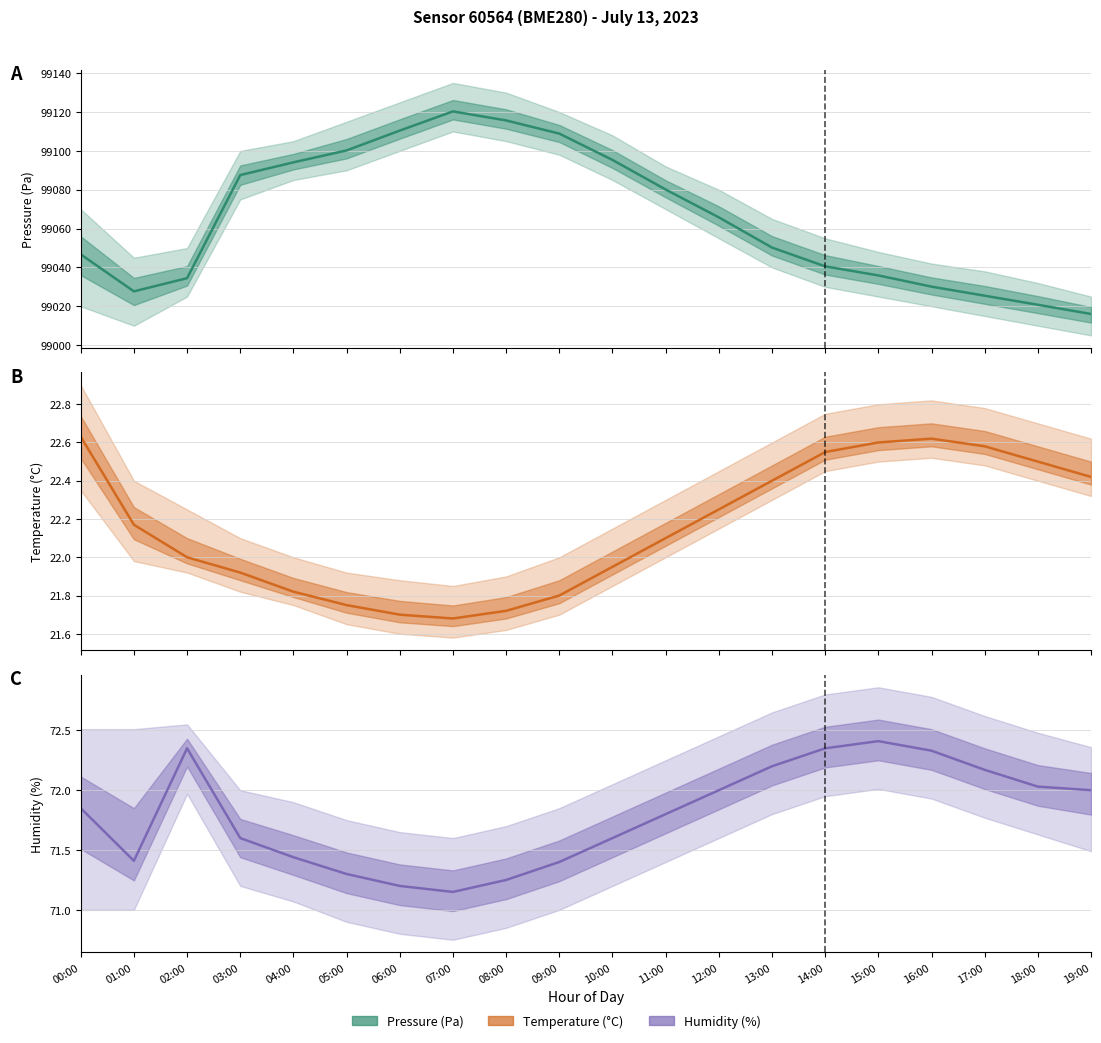

What is the total value across all series at 04:00?

99187.4